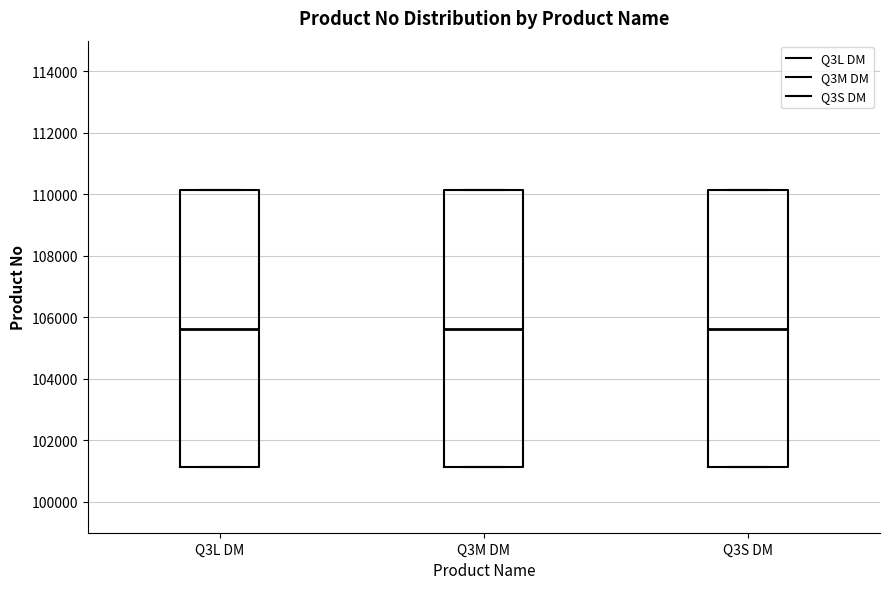

Reading left to right, transcribe this box plot: for each box, give where its median line is, the range the box spans, and where its two whiskers end, as read against the y-axis. The values are not printed on the chart, so give them approximately, as read against the axis.

Q3L DM: median 105600, box 101200 to 110200, whiskers 101200 to 110200
Q3M DM: median 105600, box 101200 to 110200, whiskers 101200 to 110200
Q3S DM: median 105600, box 101200 to 110200, whiskers 101200 to 110200